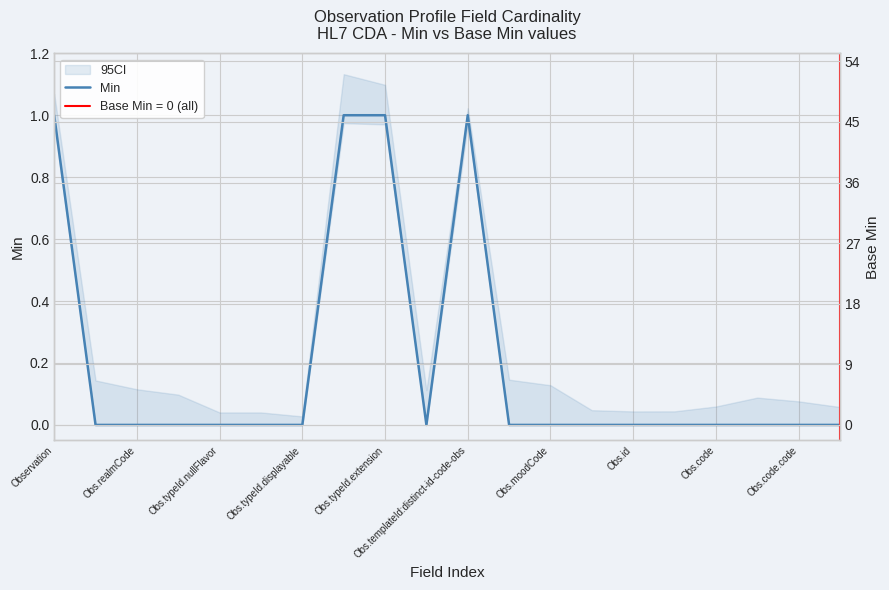

Is it true that the value at Obs.code.code is 0?

False